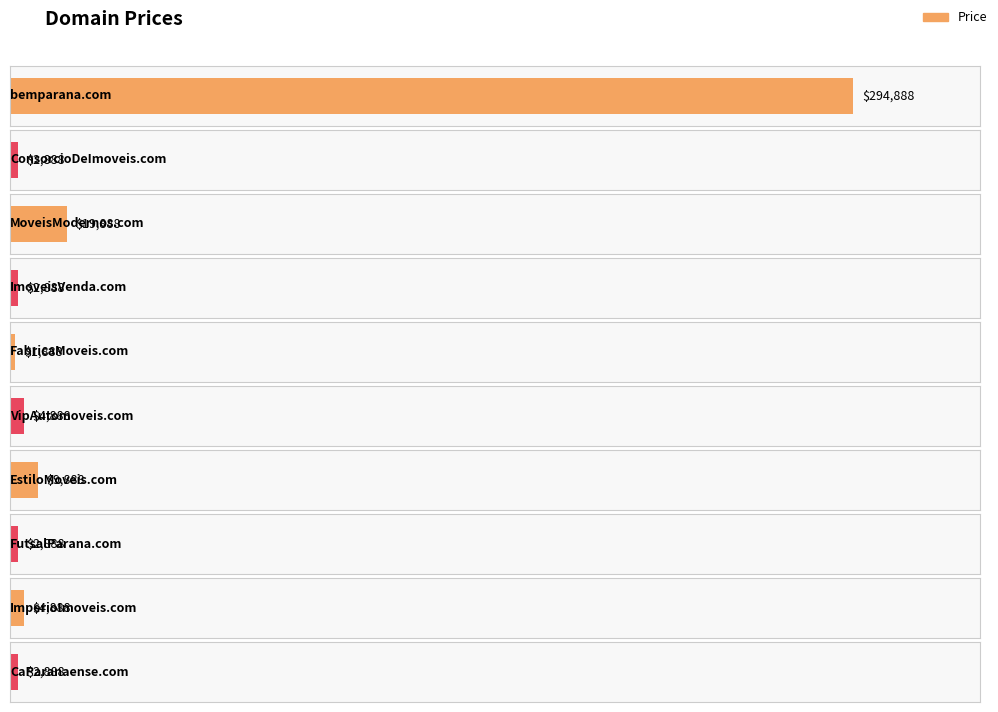

Rank the categories by value from highest to lowest.

bemparana.com, MoveisModernos.com, EstiloMoveis.com, VipAutomoveis.com, ImperioImoveis.com, ConsorcioDeImoveis.com, ImoveisVenda.com, FutsalParana.com, CaParanaense.com, FabricaMoveis.com